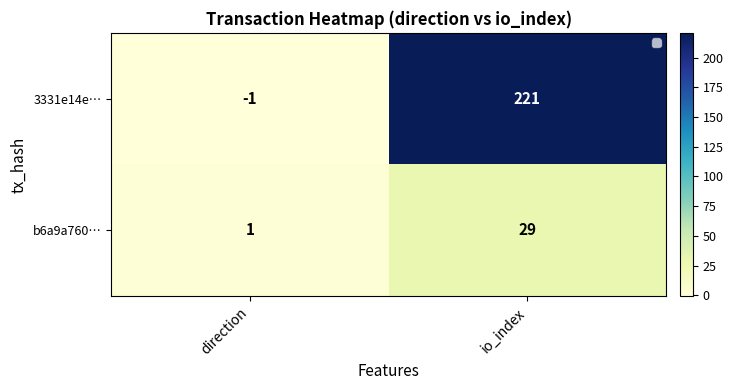

How many data points does each series have?

2